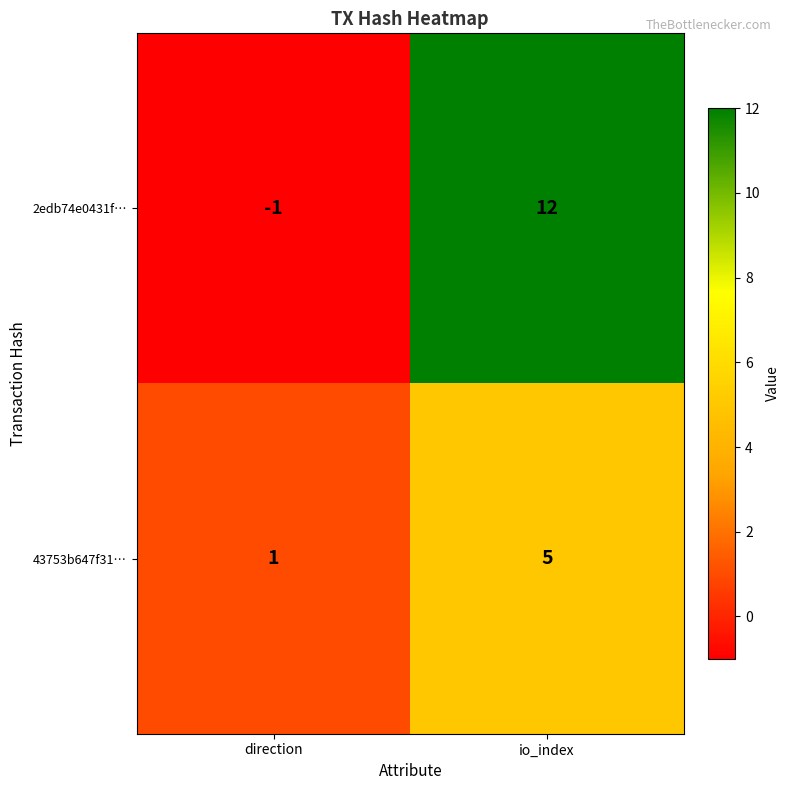

What is the difference between the maximum and minimum values in the 43753b647f31… series?

4